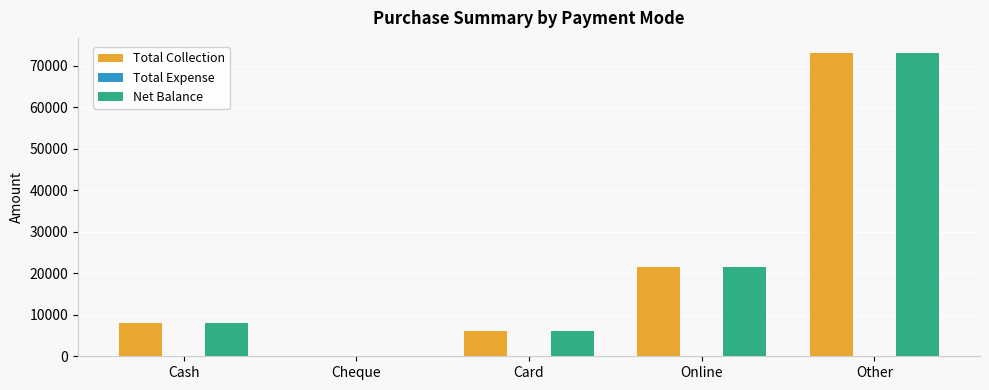

The value of Net Balance at Cash is 8000. True or false?

True